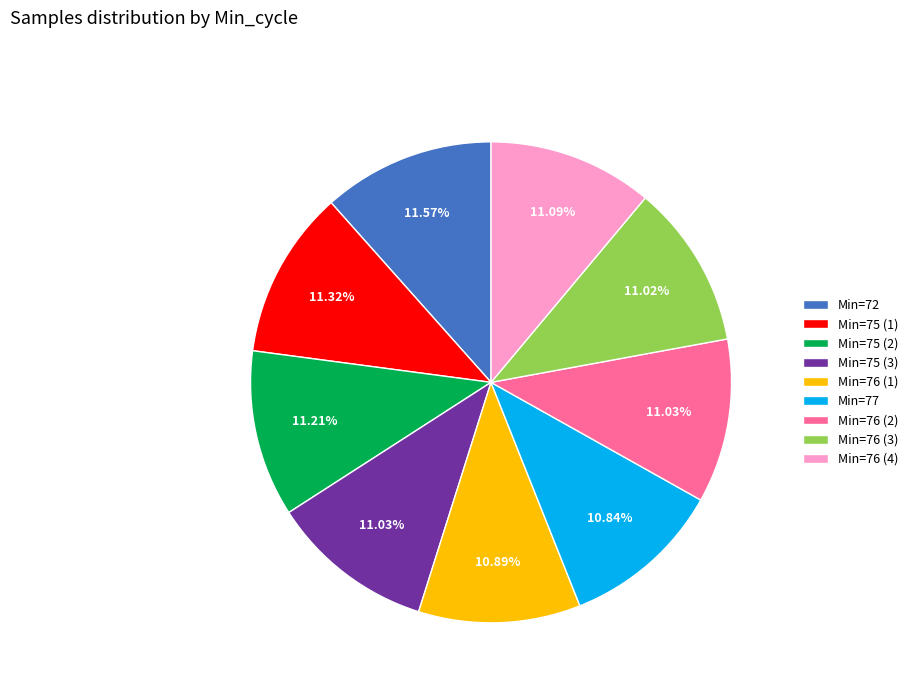

Do Min=76 (4) and Min=72 together represent more than half of the pie?

No